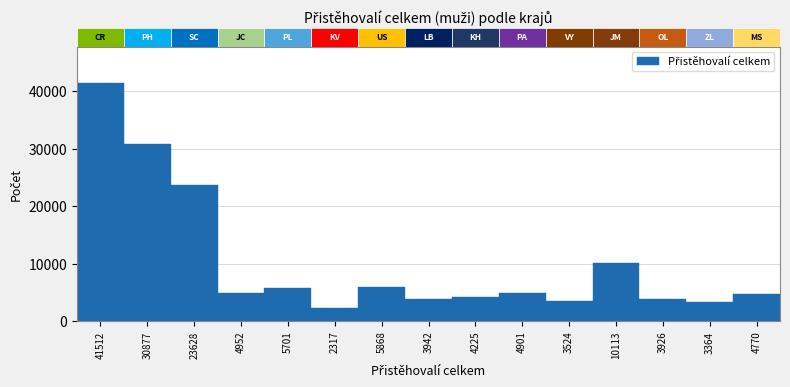

What is the label of the 15th bar from the left?

4770